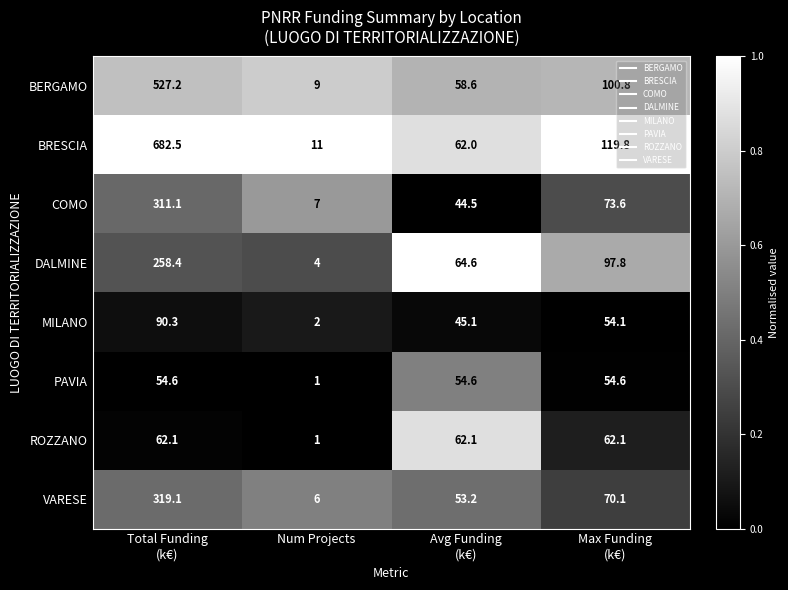

How many data points does each series have?

4